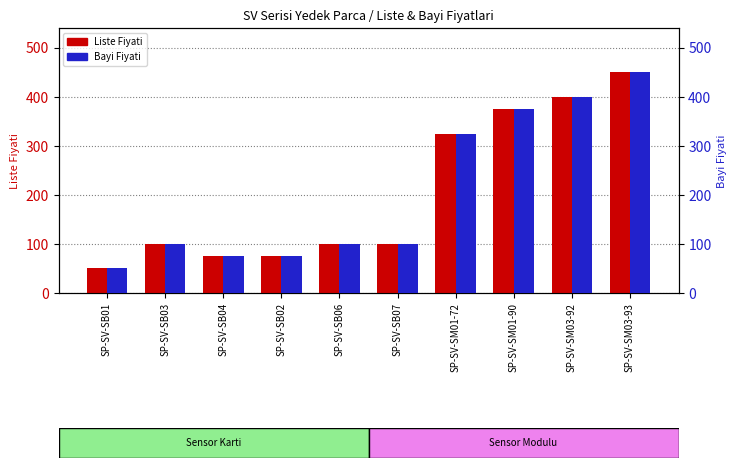

What value does the Bayi Fiyati series have at SP-SV-SM01-72?

325